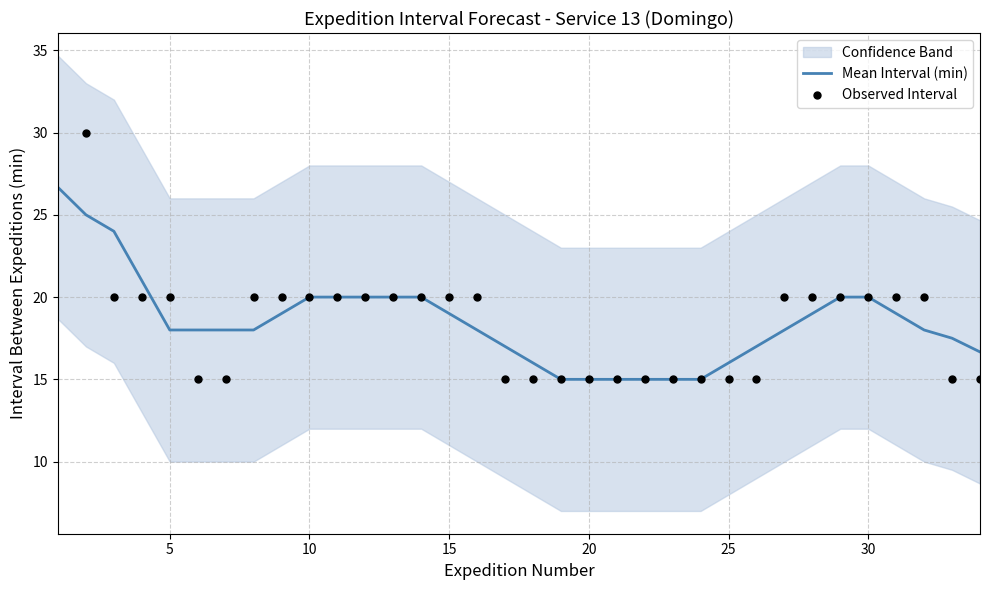

What is the highest value of the Mean Interval (min) series?

26.7